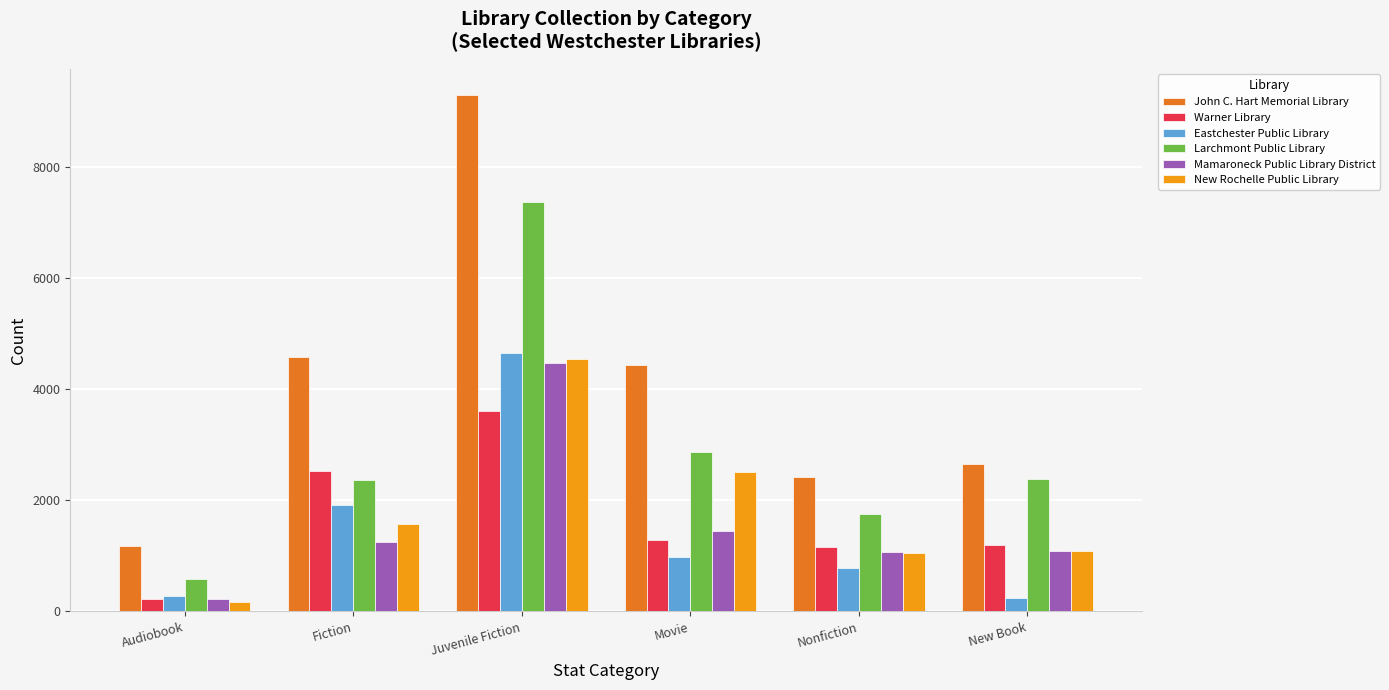

Between Audiobook and Movie, which series saw the biggest shift?

John C. Hart Memorial Library